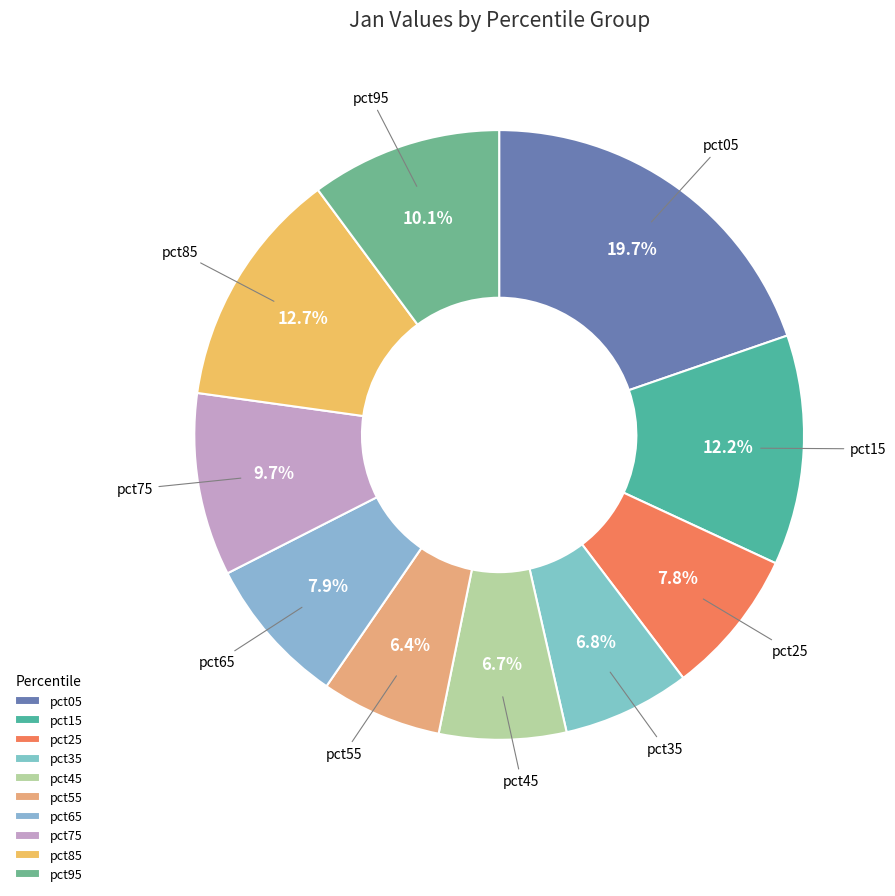

To the nearest percent, what is the difference between the largest and smallest slice percentages?

13%